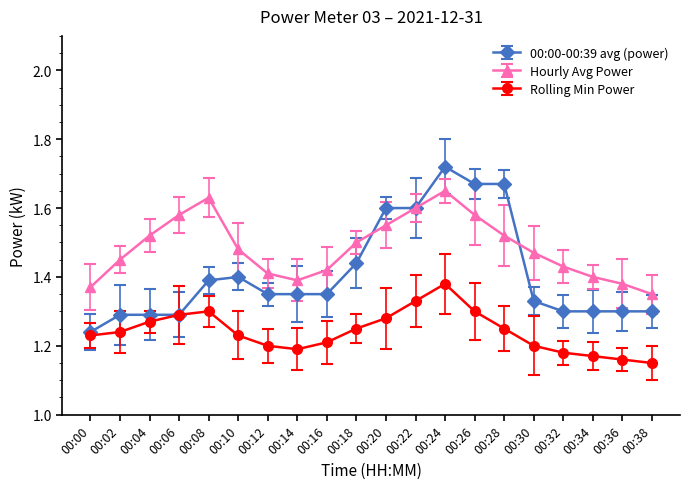

Rank the series by their average value, from highest to lowest.

Hourly Avg Power, 00:00-00:39 avg (power), Rolling Min Power